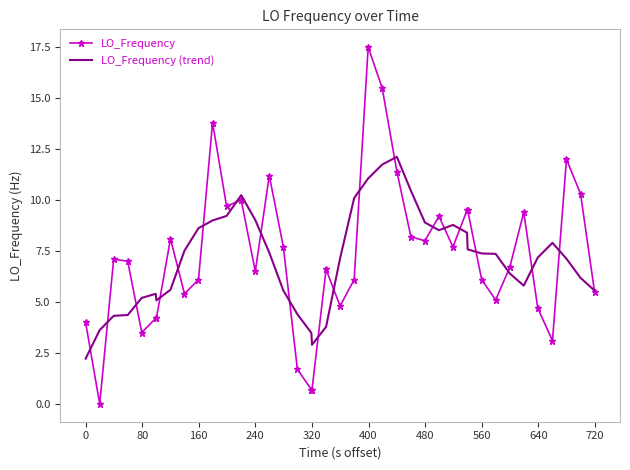

Rank the series by their maximum value, from highest to lowest.

LO_Frequency, LO_Frequency (trend)